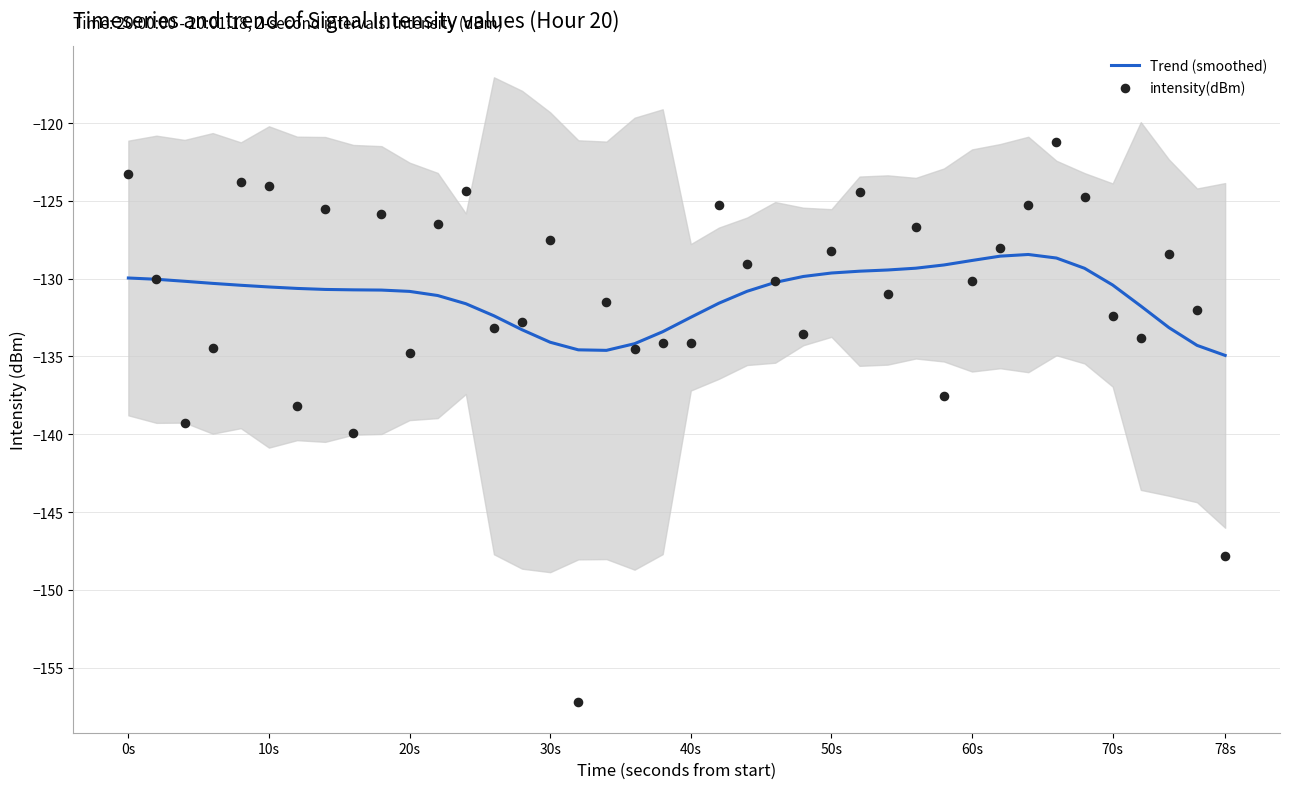

Which series has the largest total across all categories?

Trend (smoothed)